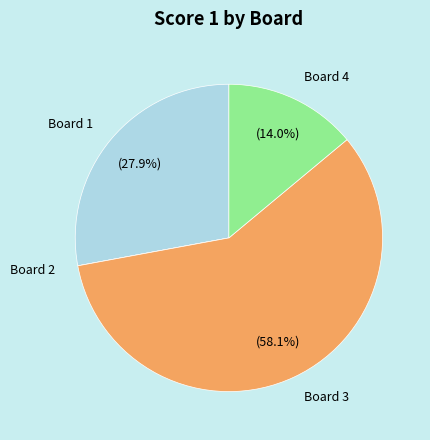

What percentage is NOT represented by Board 3?

41.9%